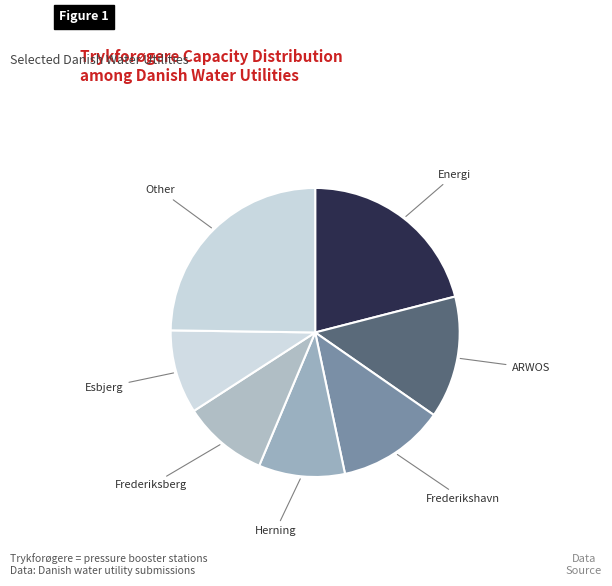

To the nearest percent, what is the difference between the largest and smallest slice percentages?

19%